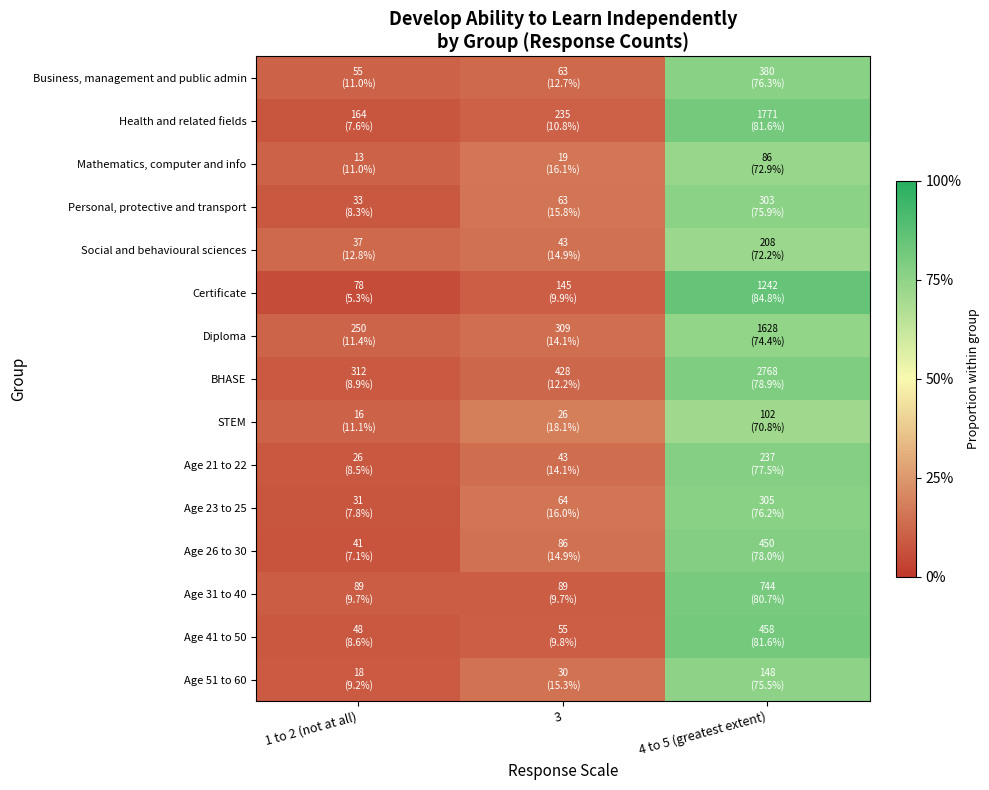

At which category is the sum across all series the highest?

4 to 5 (greatest extent)